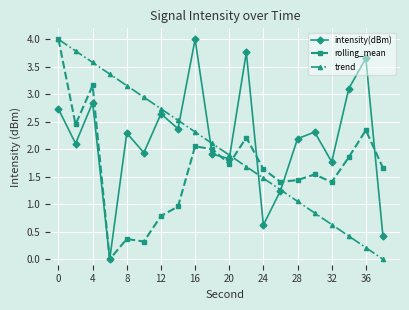

True or false: trend and intensity(dBm) intersect in this chart.

True